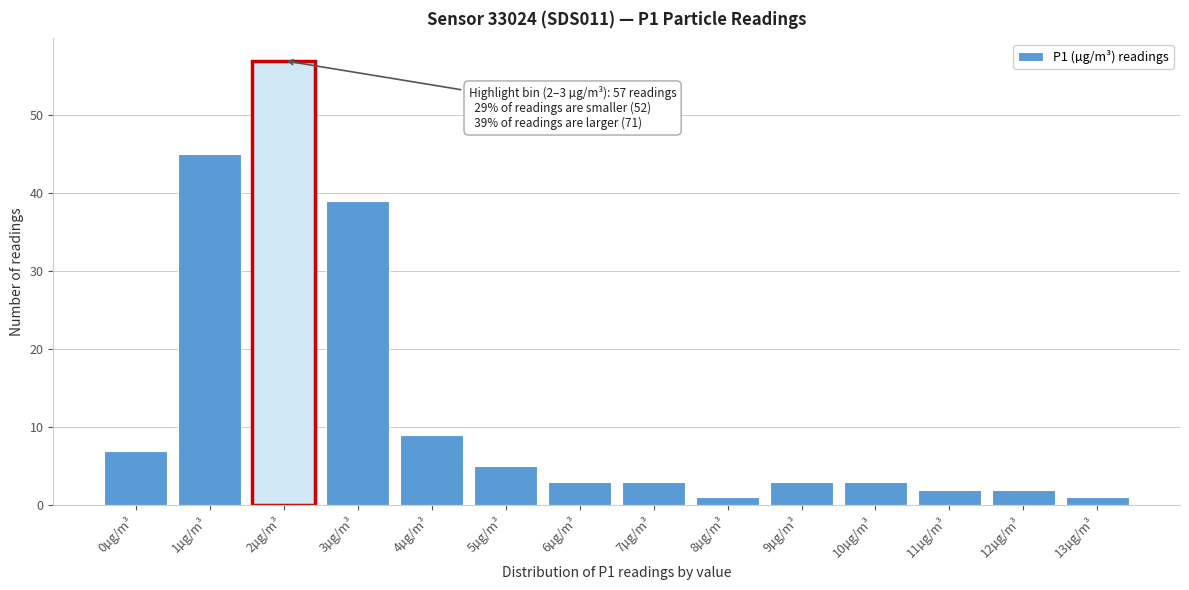

Reading right to left, transcribe all the data shown in this chart.

1	2	2	3	3	1	3	3	5	9	39	57	45	7